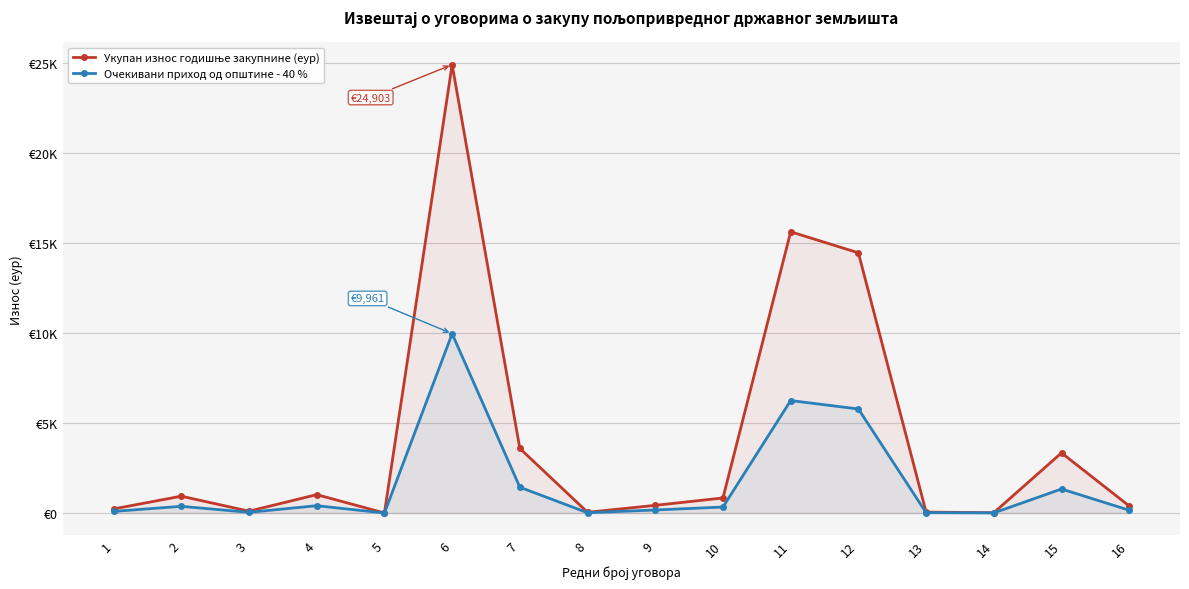

Where does the Укупан износ годишње закупнине (еур) series first go above 839?

2